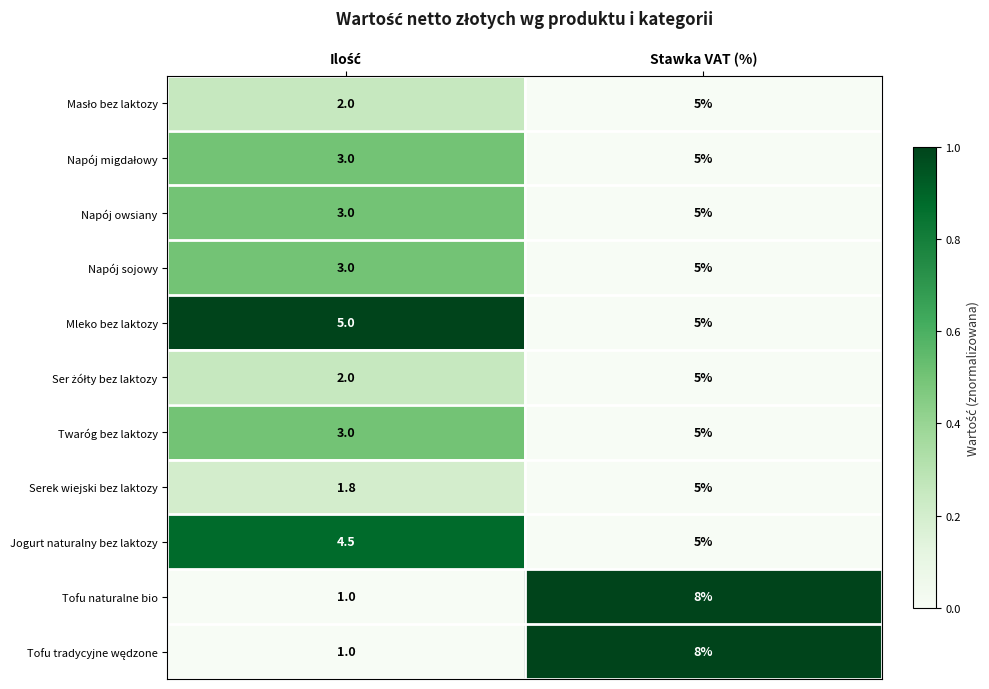

What is the average value of the Mleko bez laktozy series?

5.0